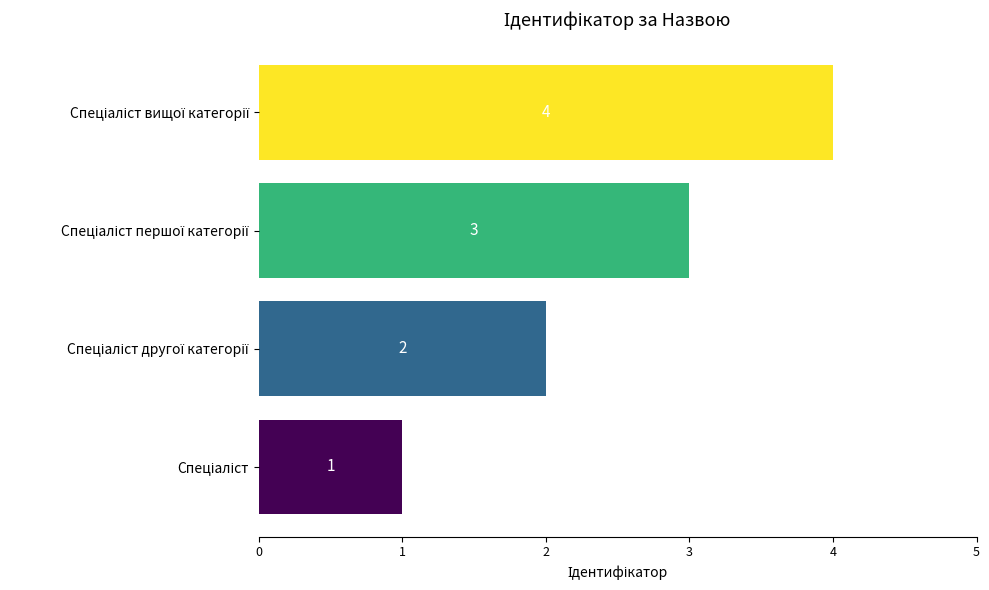

What is the sum of all values?

10